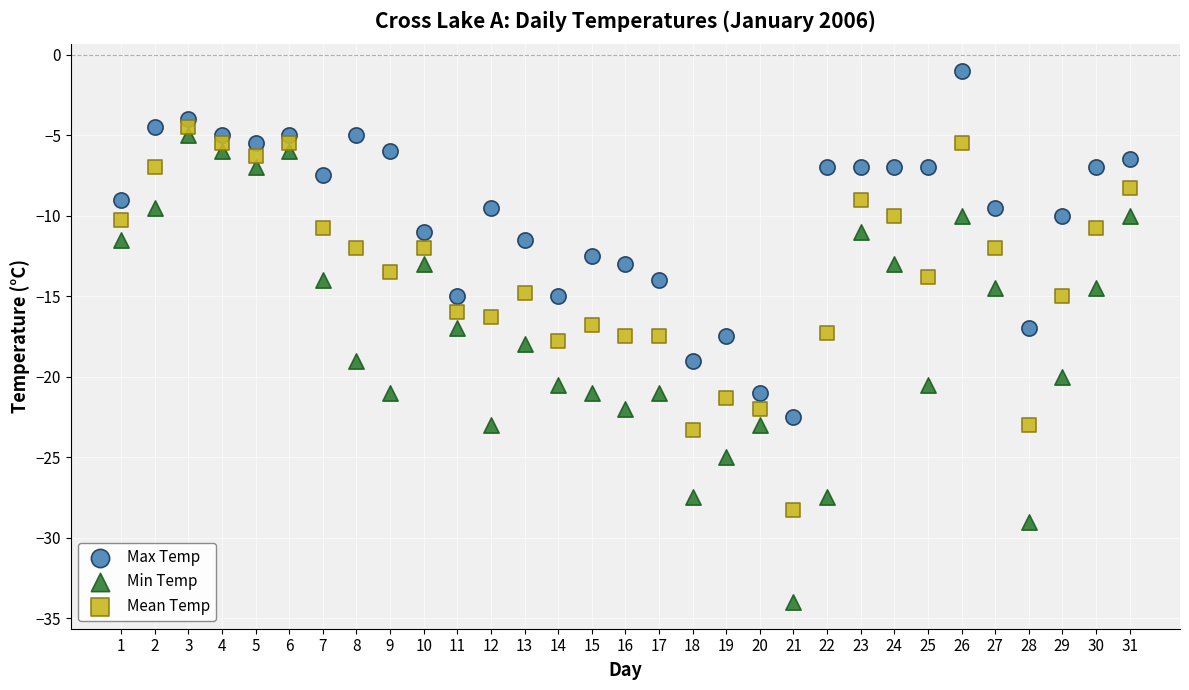

Which series has the largest Y range (max minus min)?

Min Temp